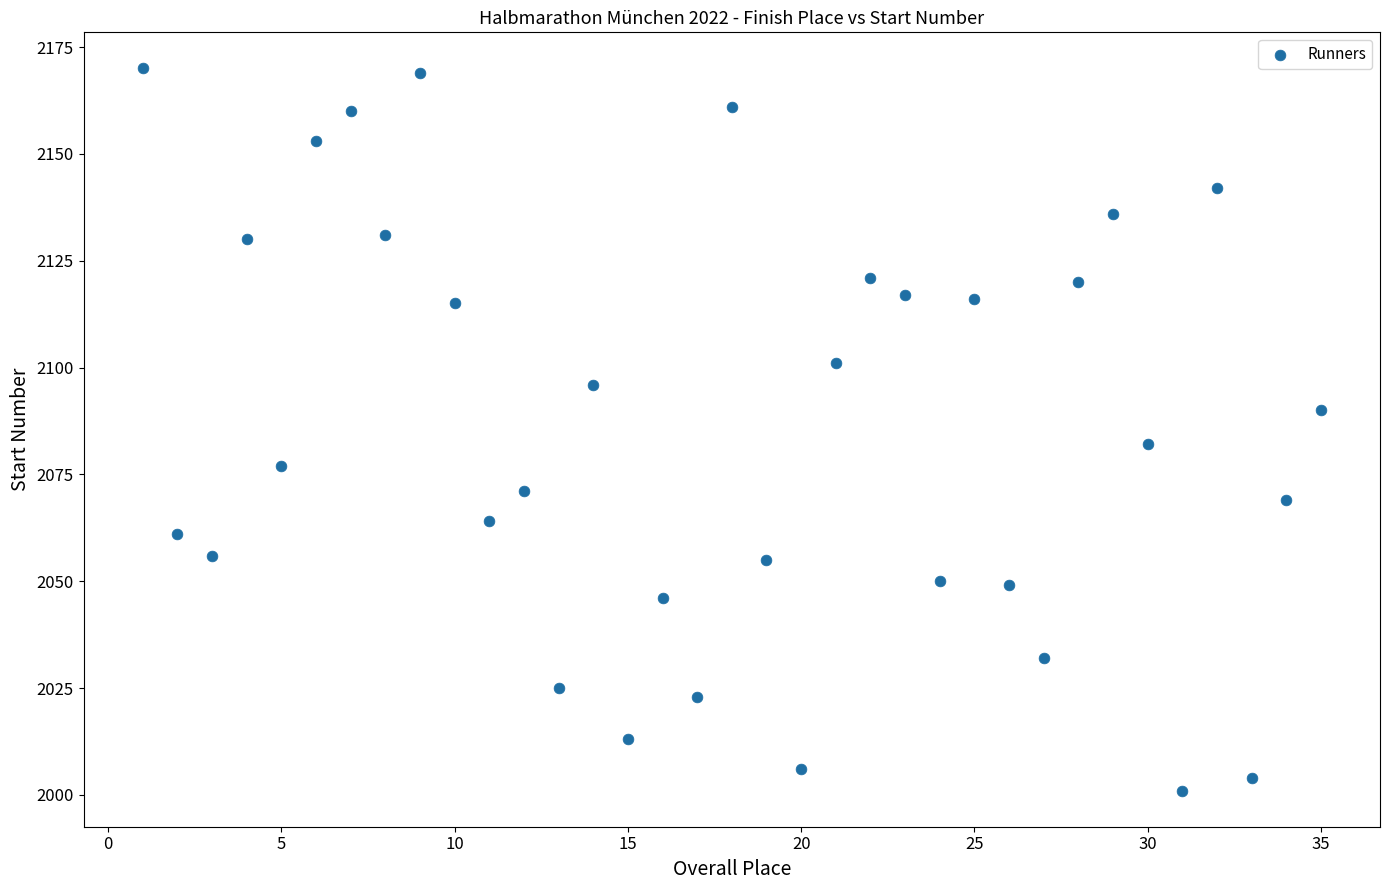

What is the range of X values (max minus min)?

34